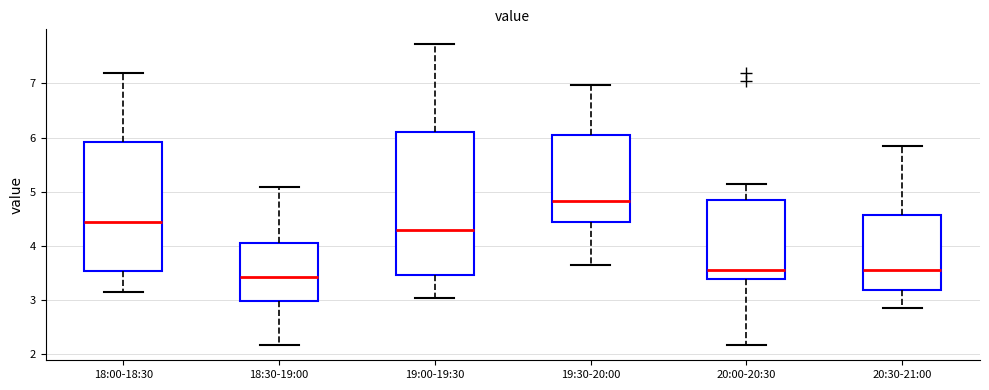

Reading left to right, transcribe this box plot: for each box, give where its median line is, the range the box spans, and where its two whiskers end, as read against the y-axis. The values are not printed on the chart, so give them approximately, as read against the axis.

18:00-18:30: median 4.5, box 3.5 to 5.9, whiskers 3.2 to 7.2
18:30-19:00: median 3.4, box 3.0 to 4.1, whiskers 2.2 to 5.1
19:00-19:30: median 4.3, box 3.5 to 6.1, whiskers 3.1 to 7.7
19:30-20:00: median 4.8, box 4.4 to 6.1, whiskers 3.7 to 7.0
20:00-20:30: median 3.6, box 3.4 to 4.9, whiskers 2.2 to 5.2
20:30-21:00: median 3.6, box 3.2 to 4.6, whiskers 2.9 to 5.9